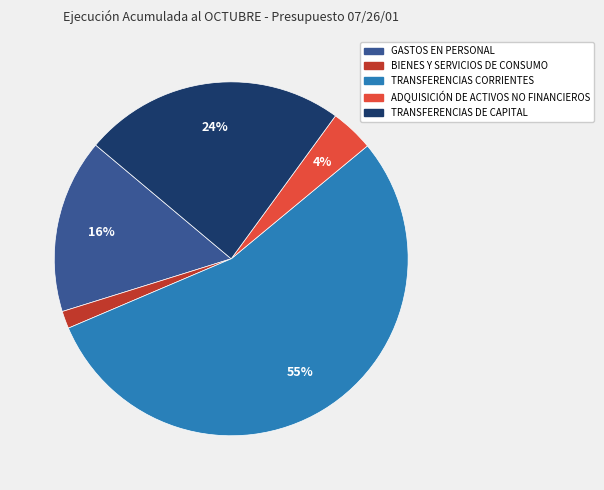

How many segments does this pie chart have?

5